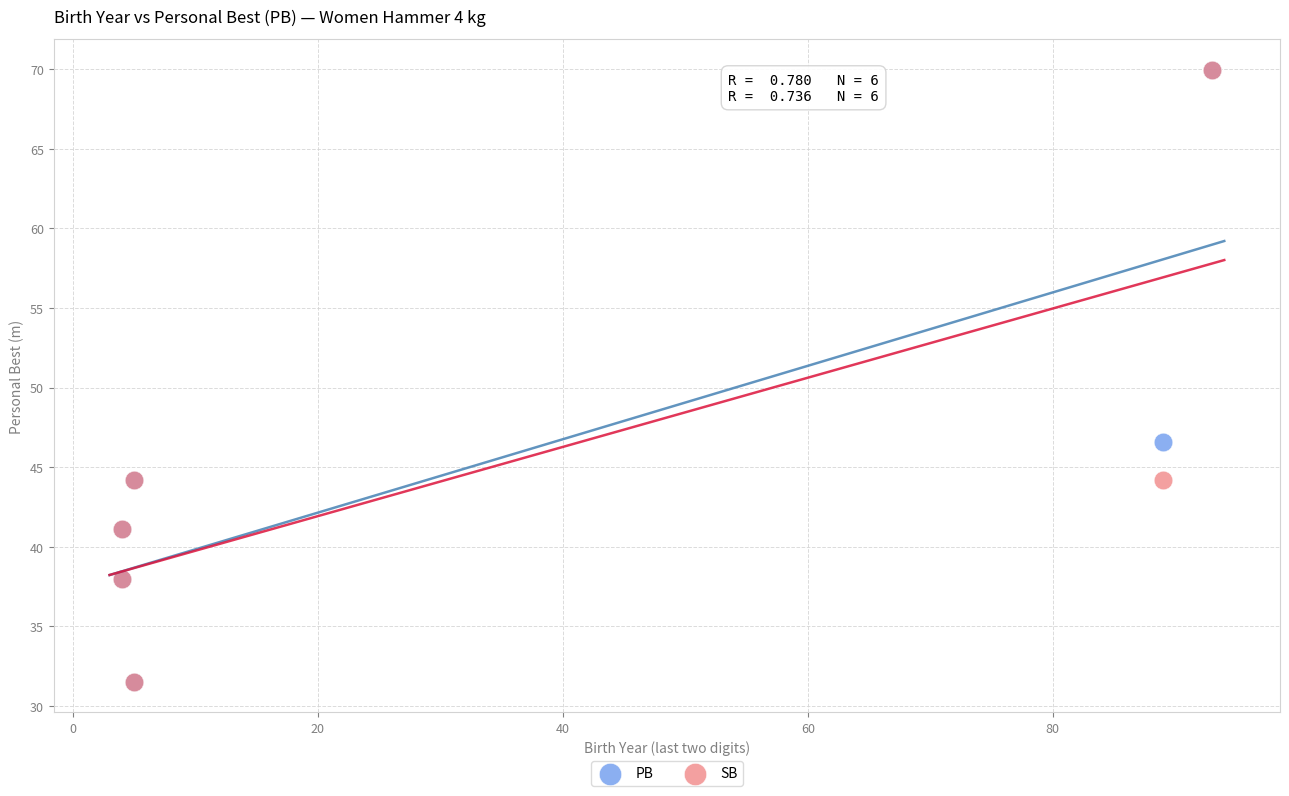

In the PB series, what Y value is closest to 50?

46.6